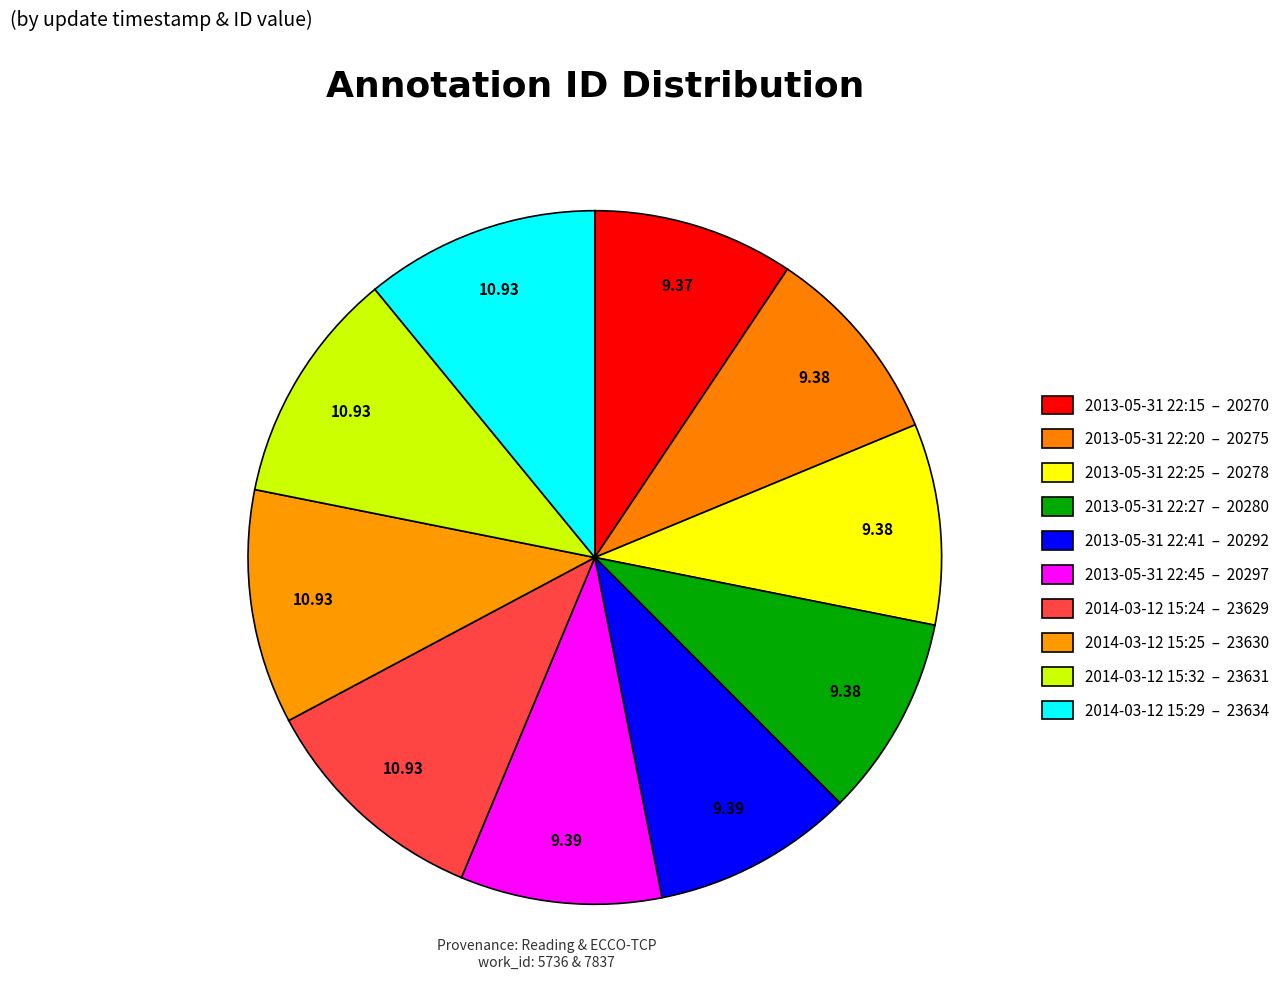

To the nearest percent, what is the combined percentage of 2013-05-31 22:41 and 2014-03-12 15:24?

20%